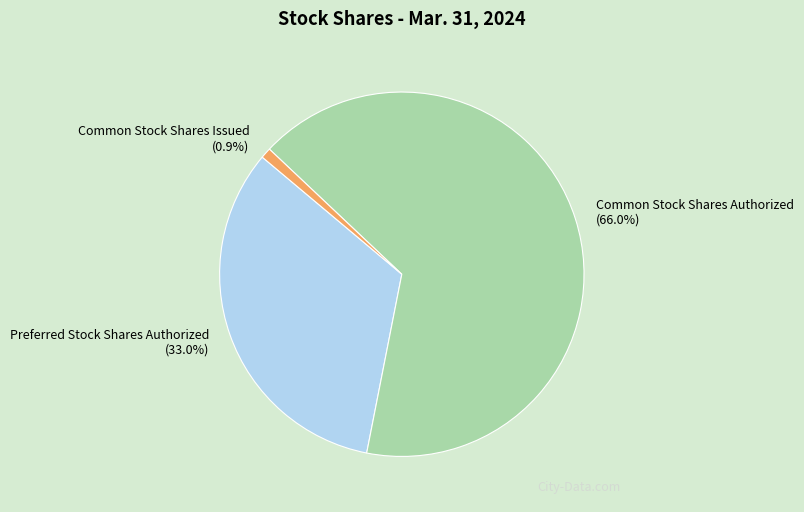

To the nearest percent, what is the combined percentage of Common Stock Shares Issued and Common Stock Shares Authorized?

67%